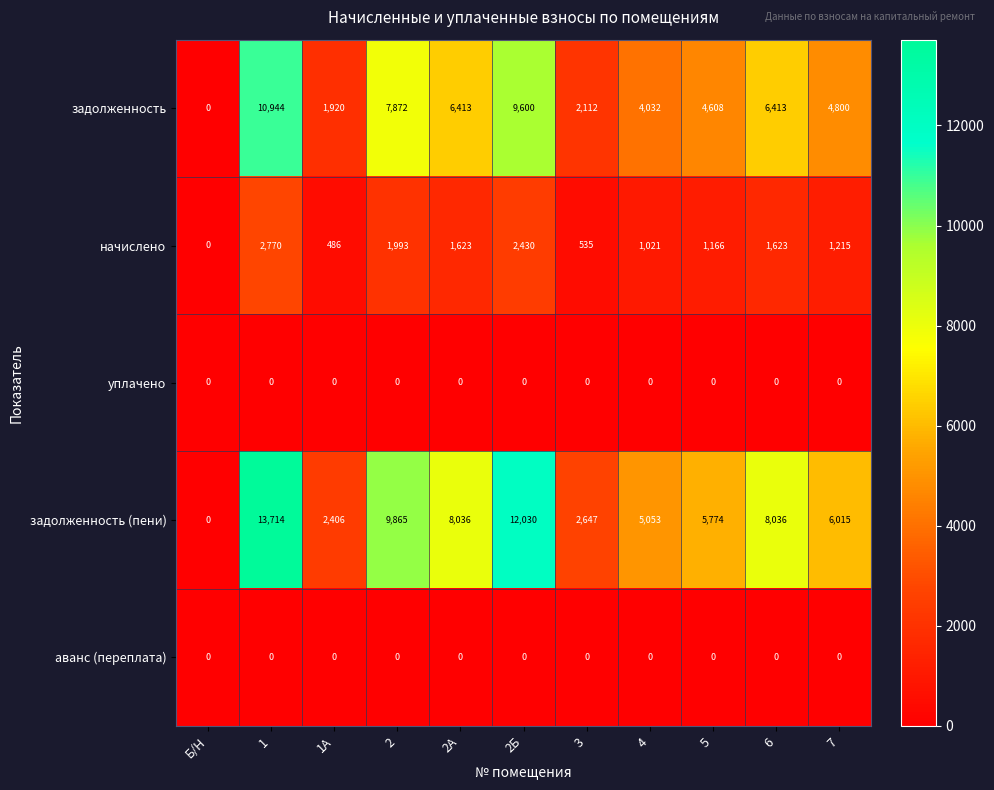

What is the maximum value for задолженность (пени)?

13714